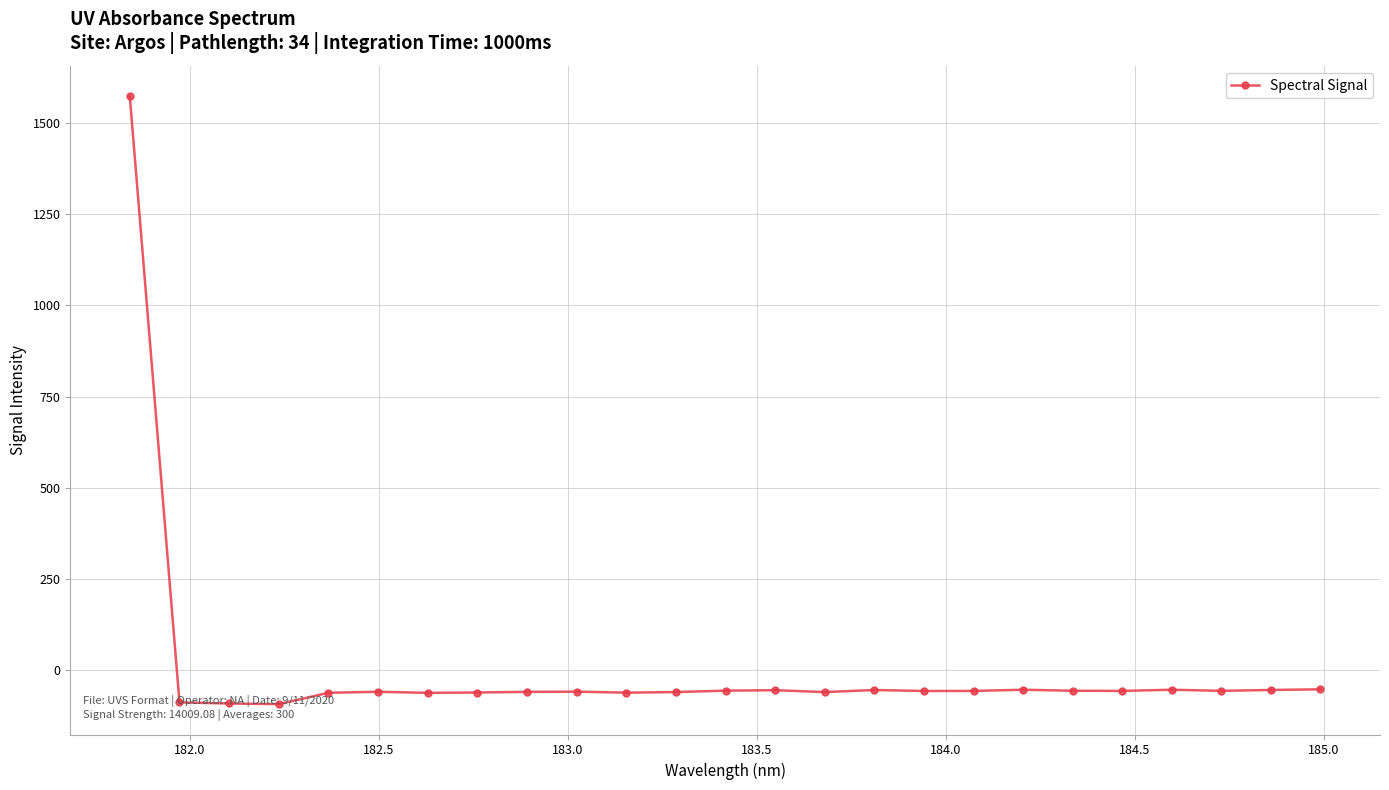

What is the value of the 16th point from the left?

-54.5